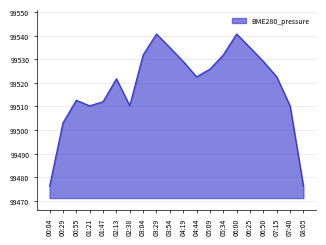

What is the difference between the values at 05:09 and 01:47?

13.8